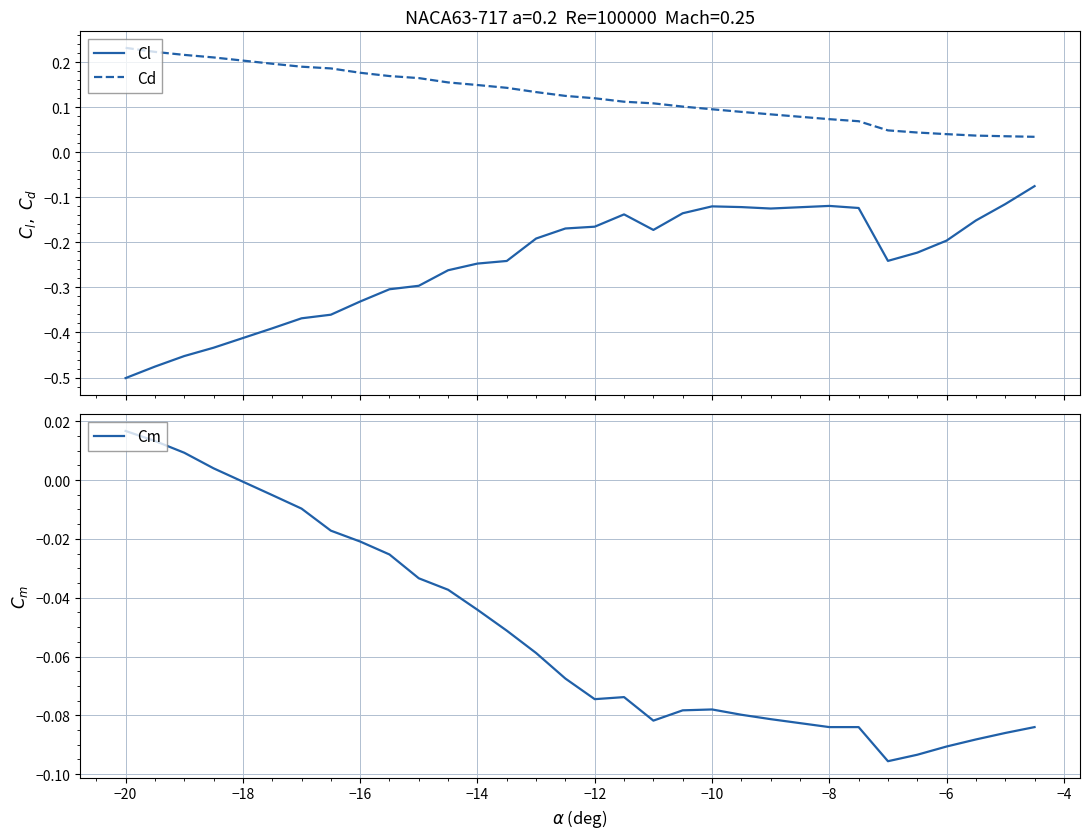

At how many categories does at least one series exceed 0?

30